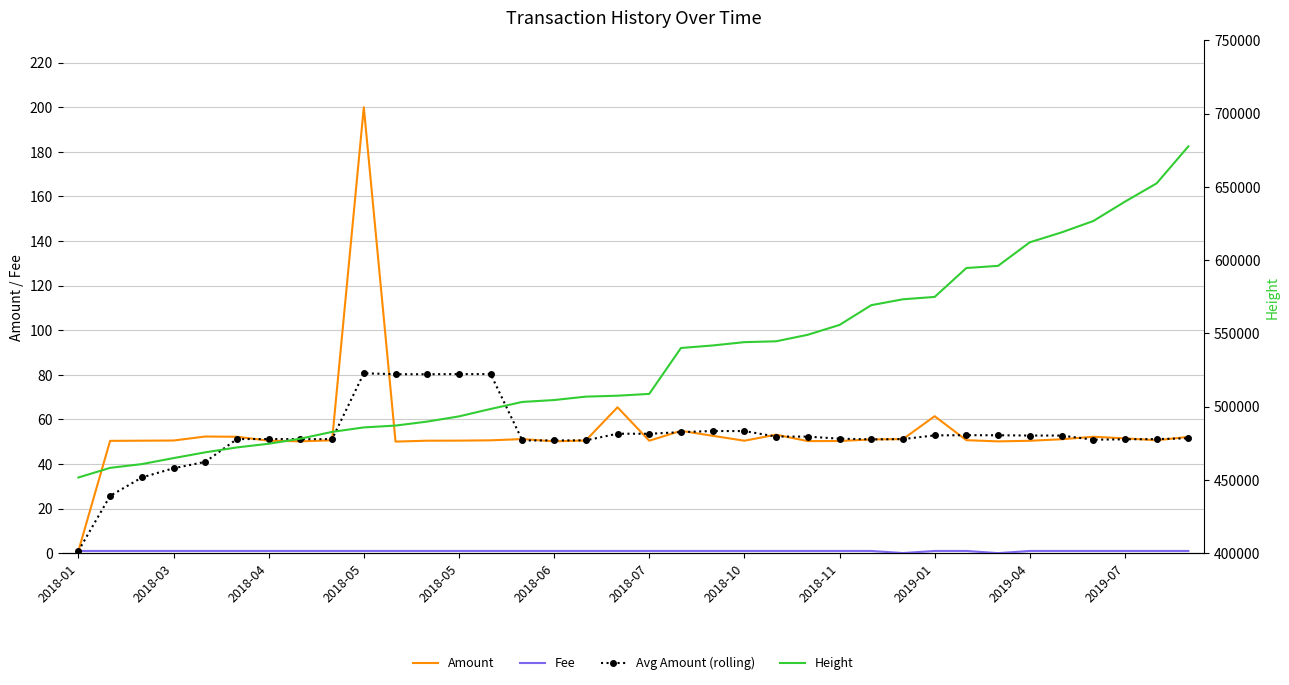

At how many categories does at least one series exceed 586771?

8